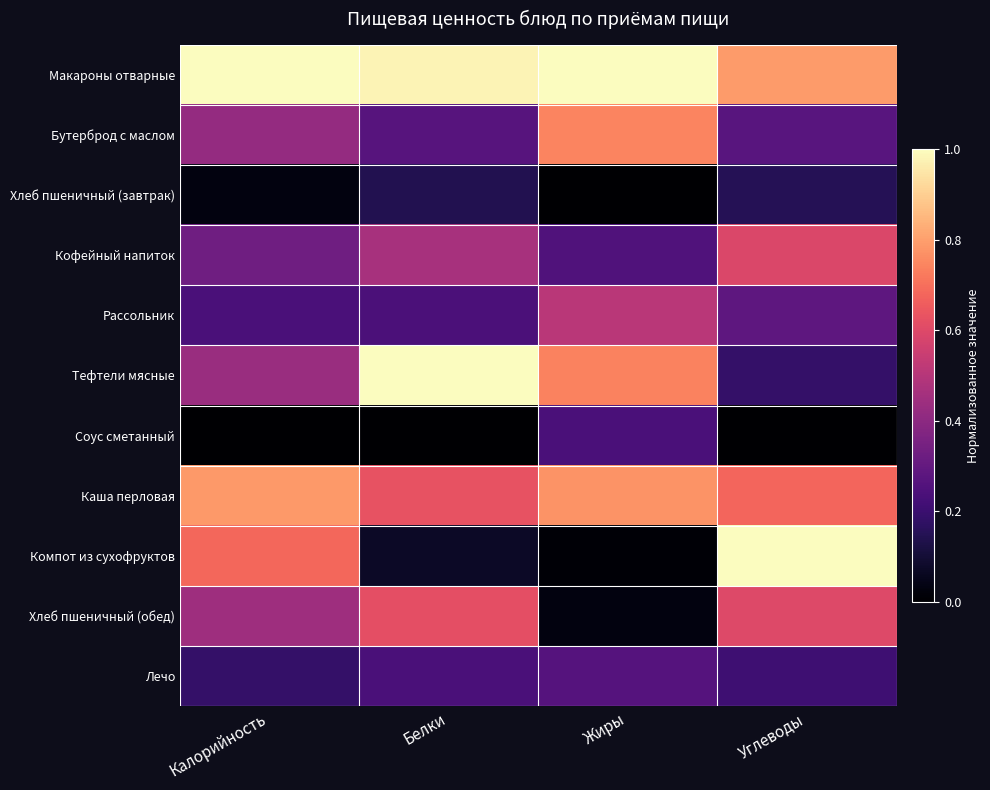

How many data points does each series have?

4